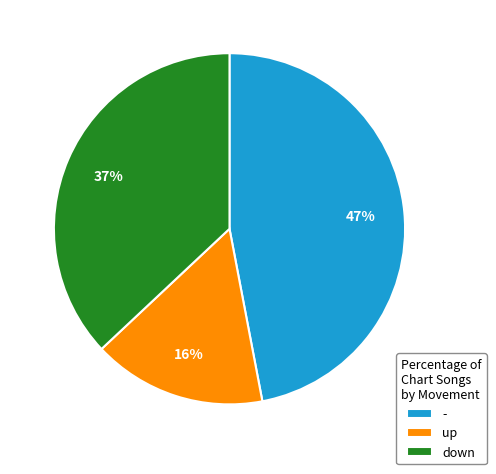

Which has a higher value, - or up?

-